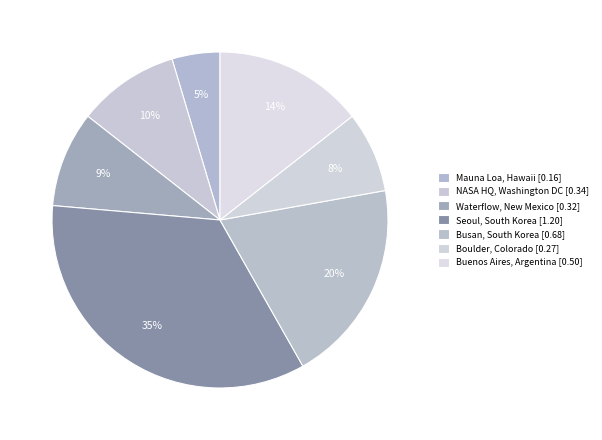

Does any single category account for the majority?

No